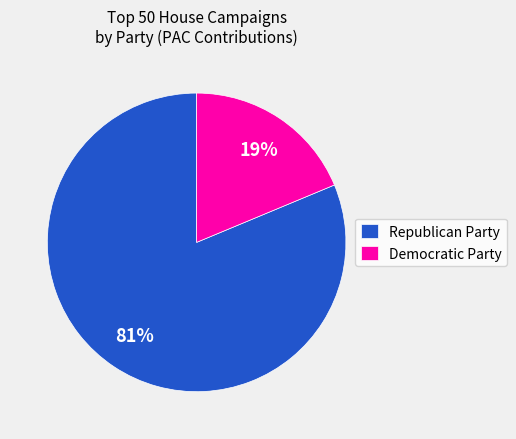

What is the ratio of the value at Republican Party to the value at Democratic Party?

4.3